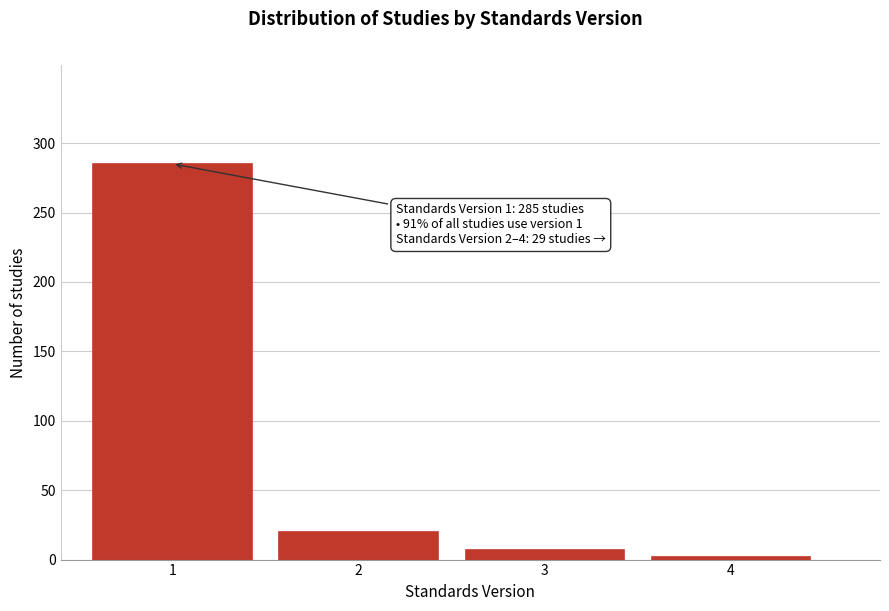

Reading left to right, extract all data points from this chart.

1=285	2=20	3=7	4=2